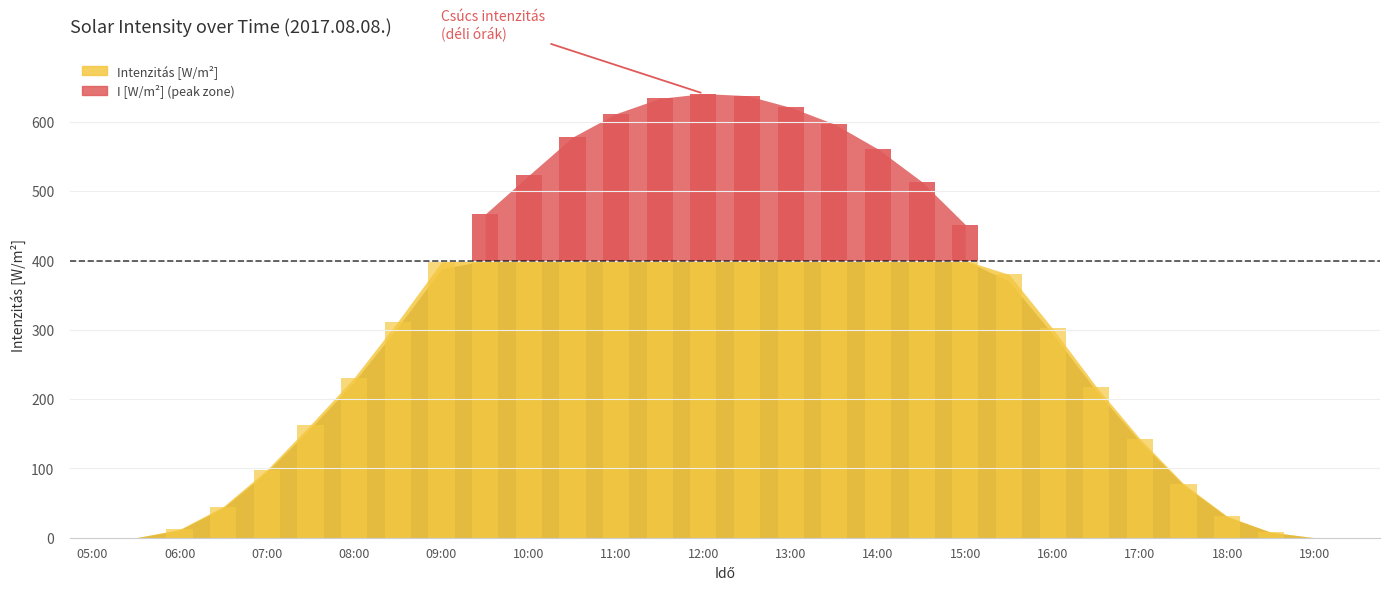

Which series changed the most between 08:30 and 18:00?

Intenzitás [W/m^2]